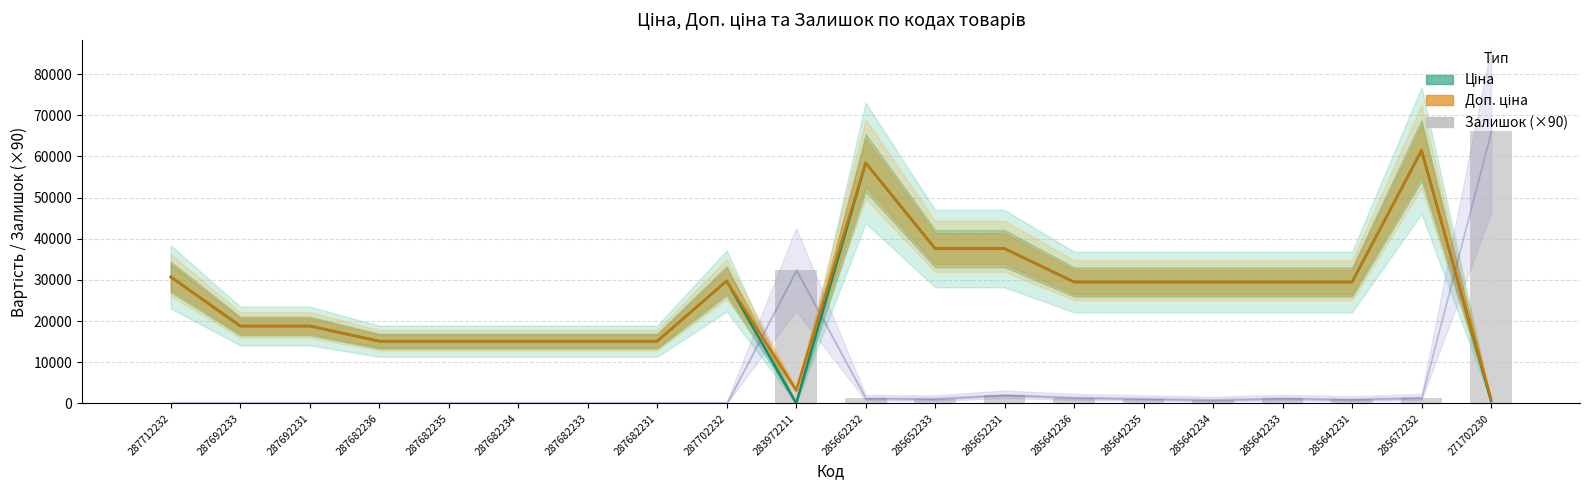

What is the average value of the Залишок series?

5517.0